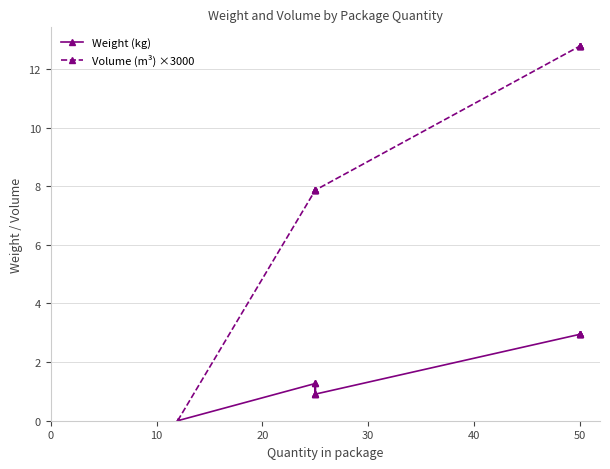

True or false: Volume (m³) ×3000 has more than 0 points higher than both neighbors.

False